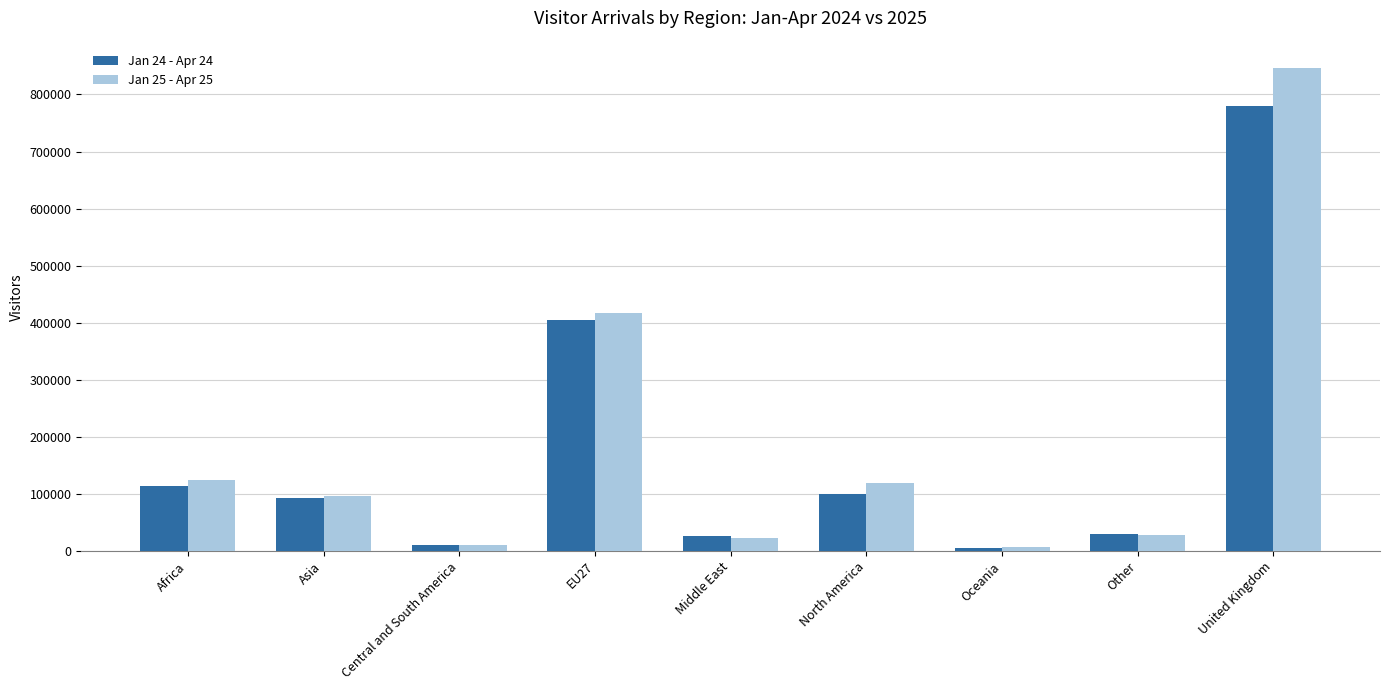

Rank the series by their maximum value, from lowest to highest.

Jan 24 - Apr 24, Jan 25 - Apr 25